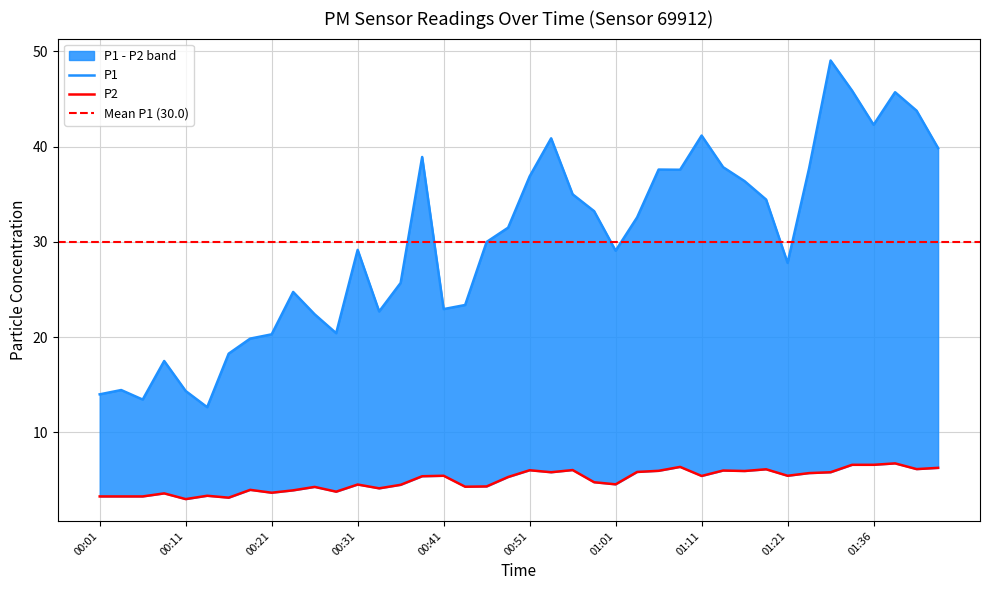

What is the approximate value of P1 at 00:56?

35.0